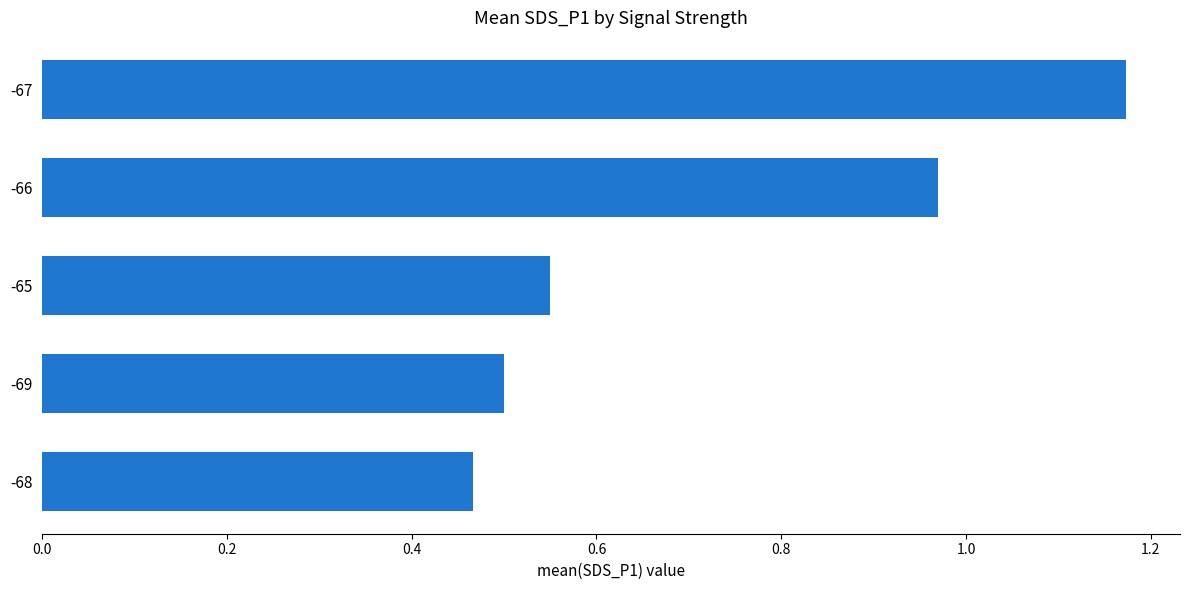

Between -65 and -69, which is larger?

-65